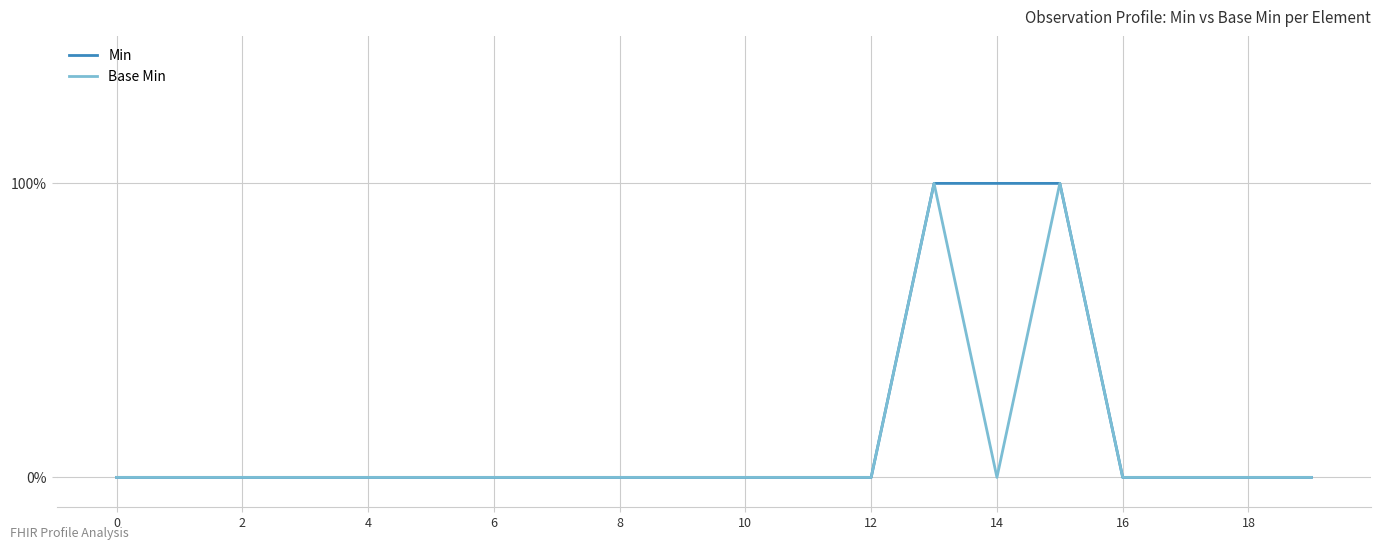

What are all the series names shown in the legend?

Min, Base Min